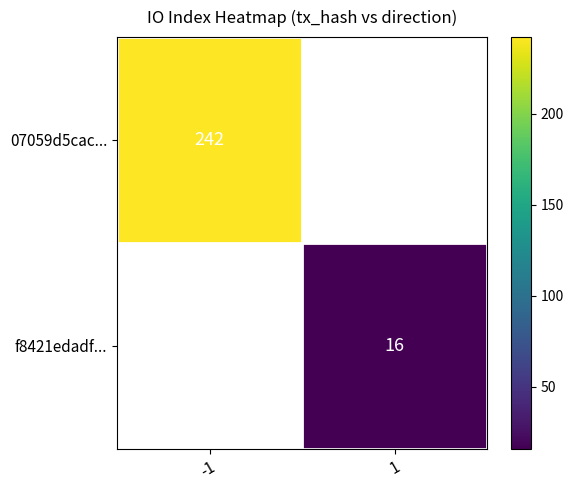

The 07059d5cac... series shows 390 at -1. True or false?

False